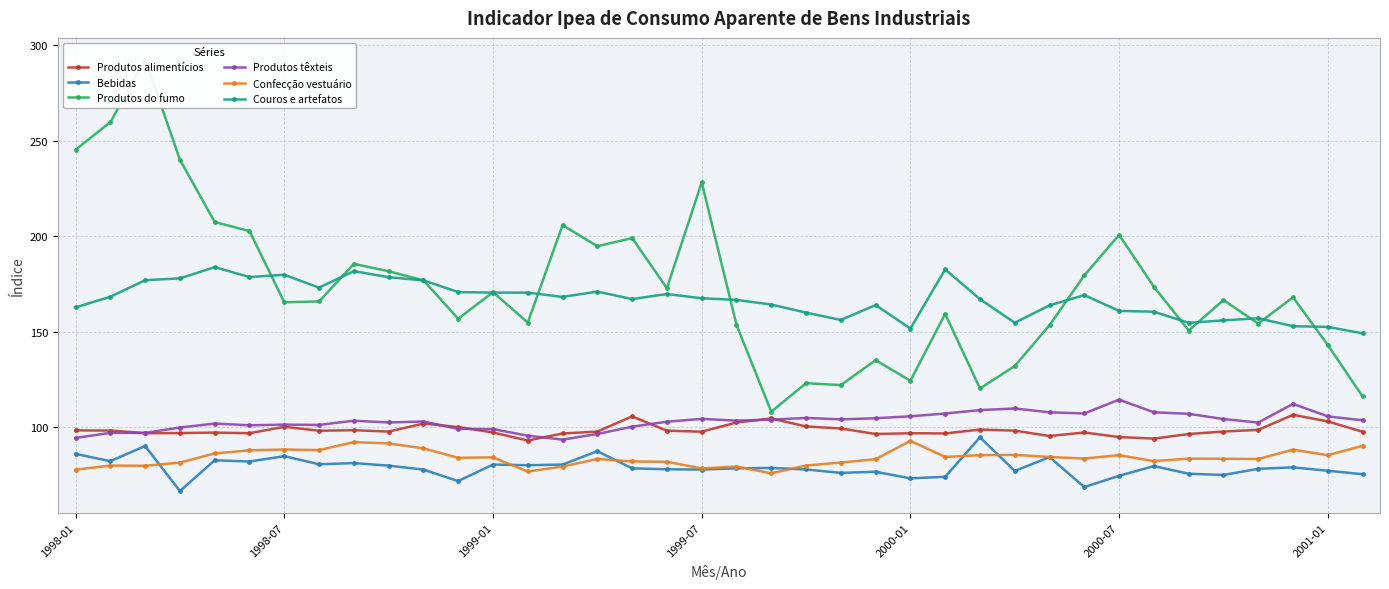

The value of Produtos alimentícios at 13 is 53.6. True or false?

False